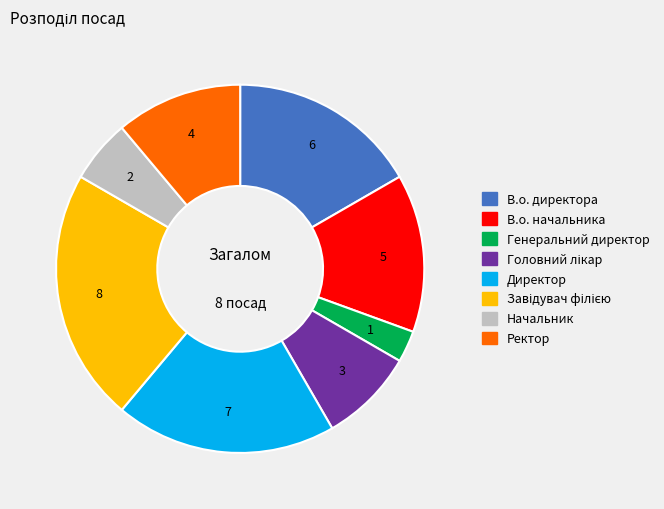

Is there any slice that represents more than half of the pie?

No